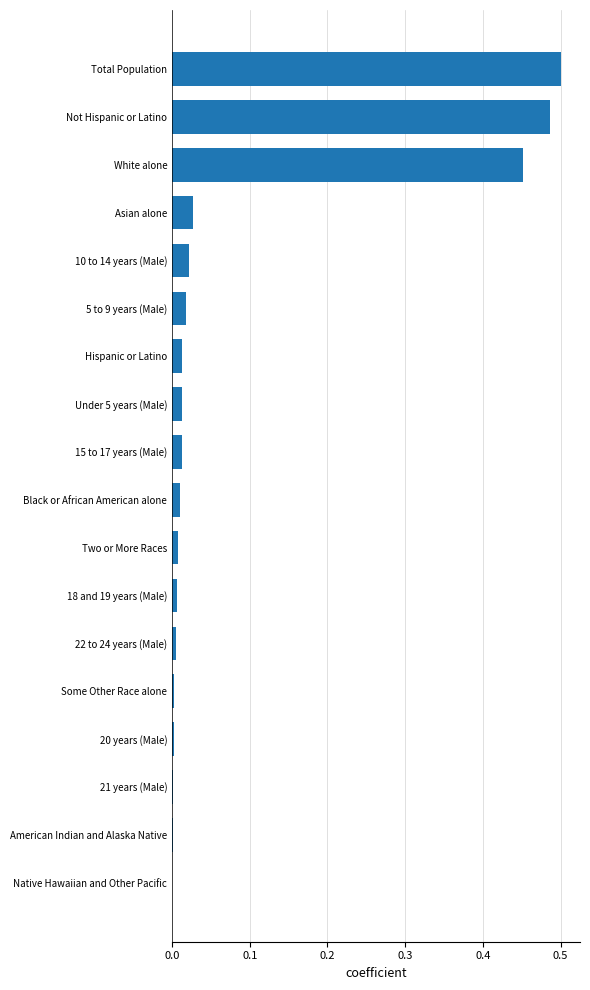

The value at 5 to 9 years (Male) is 0.0. True or false?

True